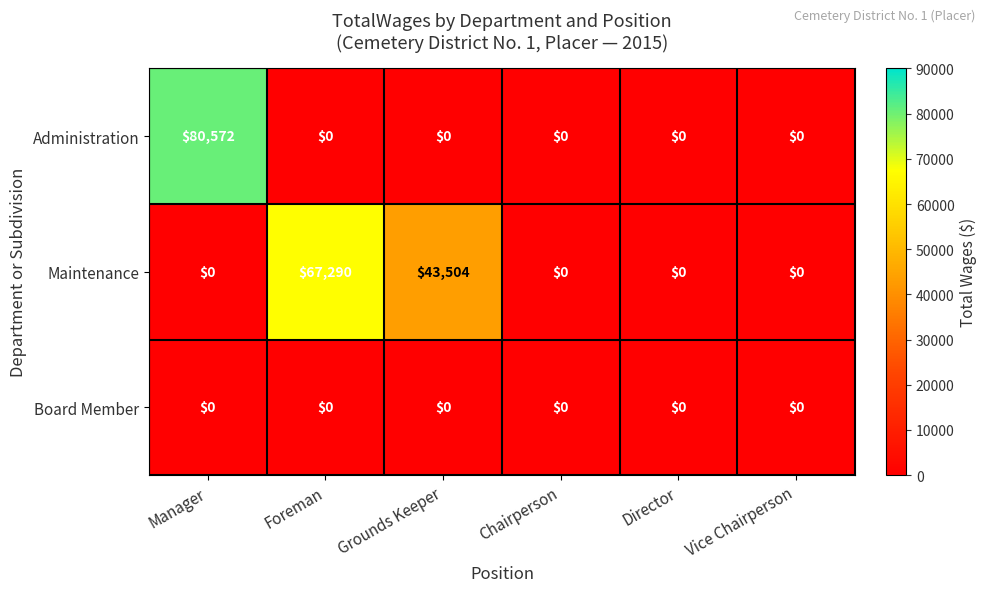

Reading right to left, extract all data points from this chart.

Administration: 0	0	0	0	0	80572
Maintenance: 0	0	0	43504	67290	0
Board Member: 0	0	0	0	0	0